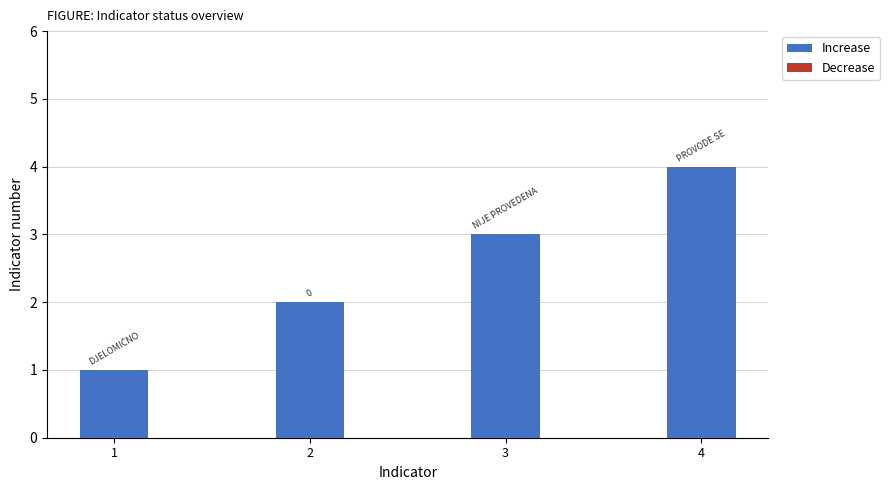

List the labels in order of value, smallest first.

1, 2, 3, 4